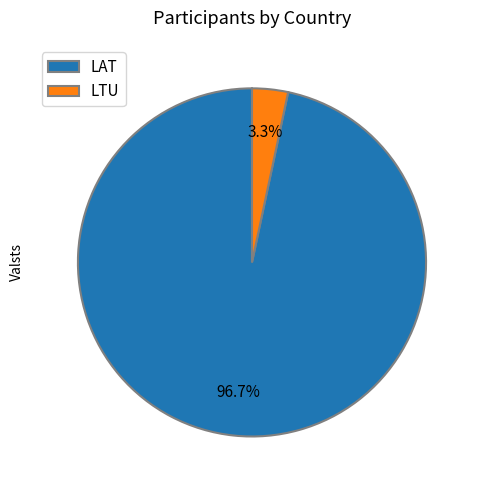

Is it true that LAT is 97% of the pie?

True